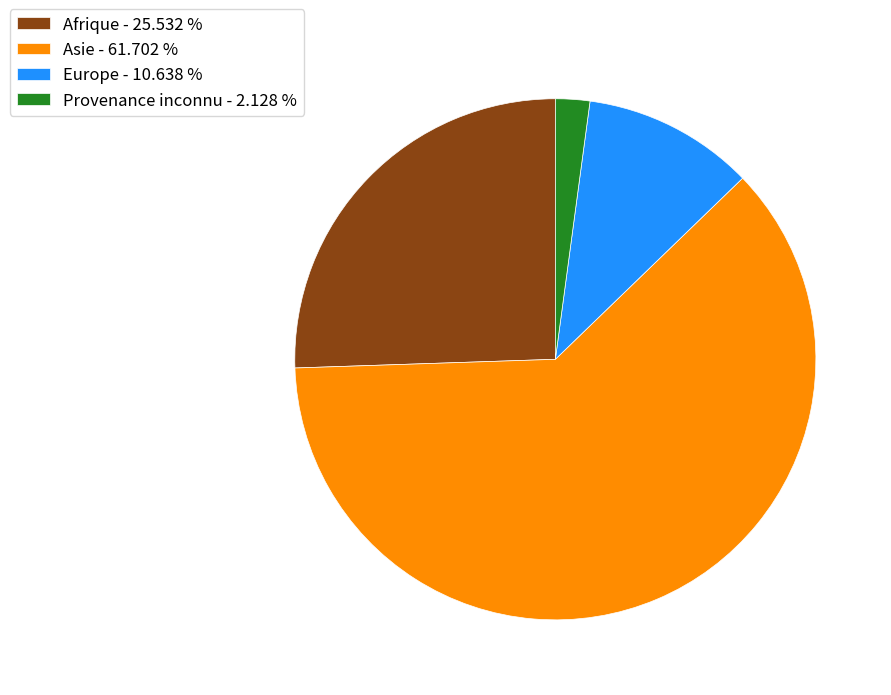

Between Afrique - 25.532 % and Asie - 61.702 %, which is larger?

Asie - 61.702 %